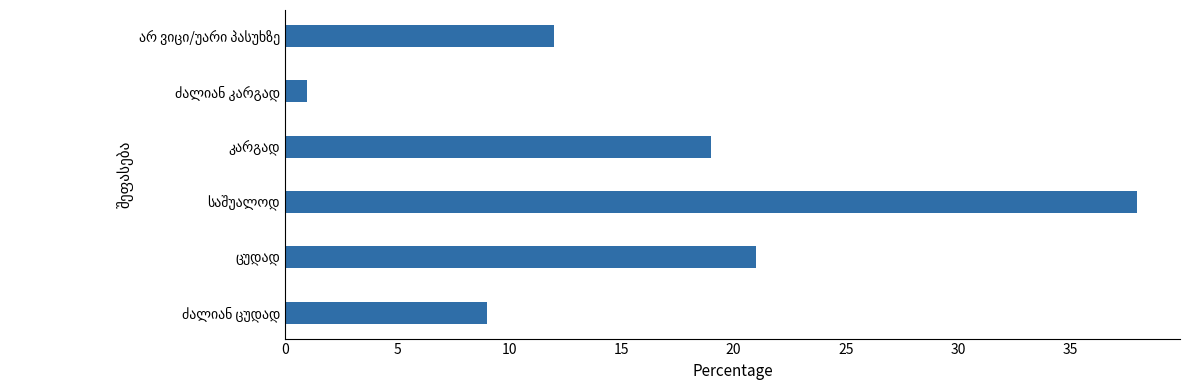

What is the greatest value displayed?

38